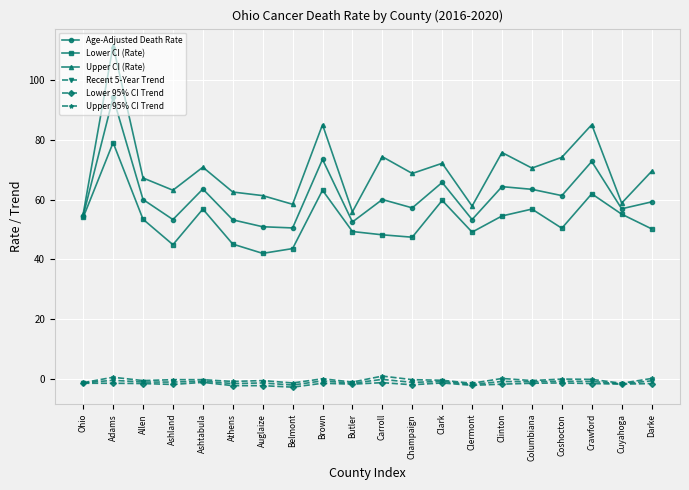

True or false: Upper 95% CI Trend has a value of 0.1 at Brown.

True